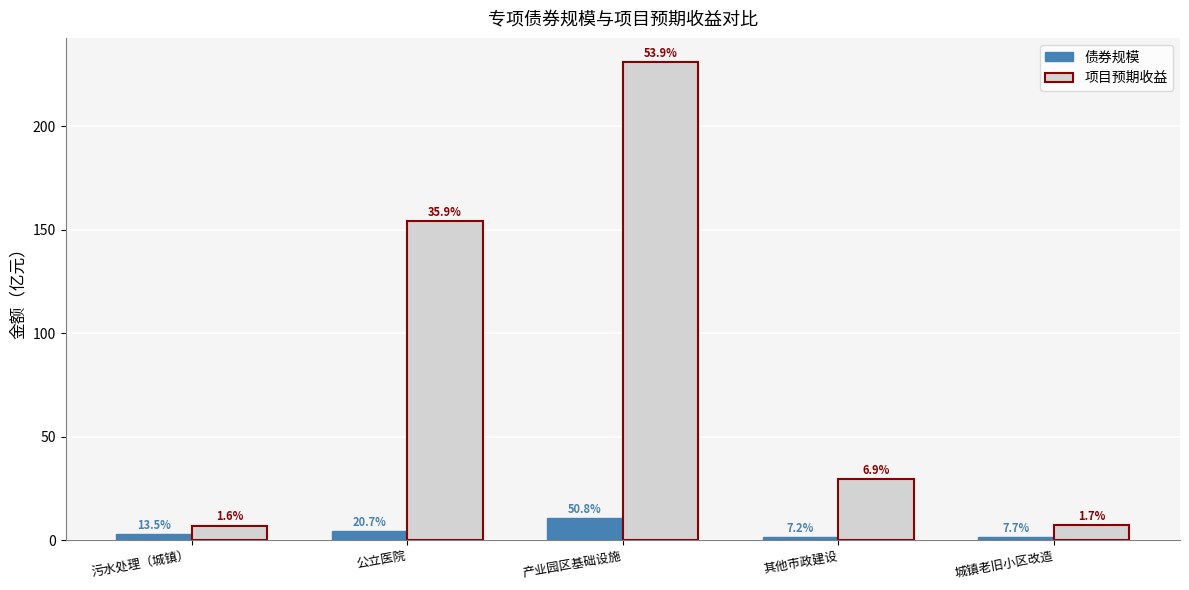

True or false: 项目预期收益 has a value of 11.0 at 污水处理（城镇）.

False